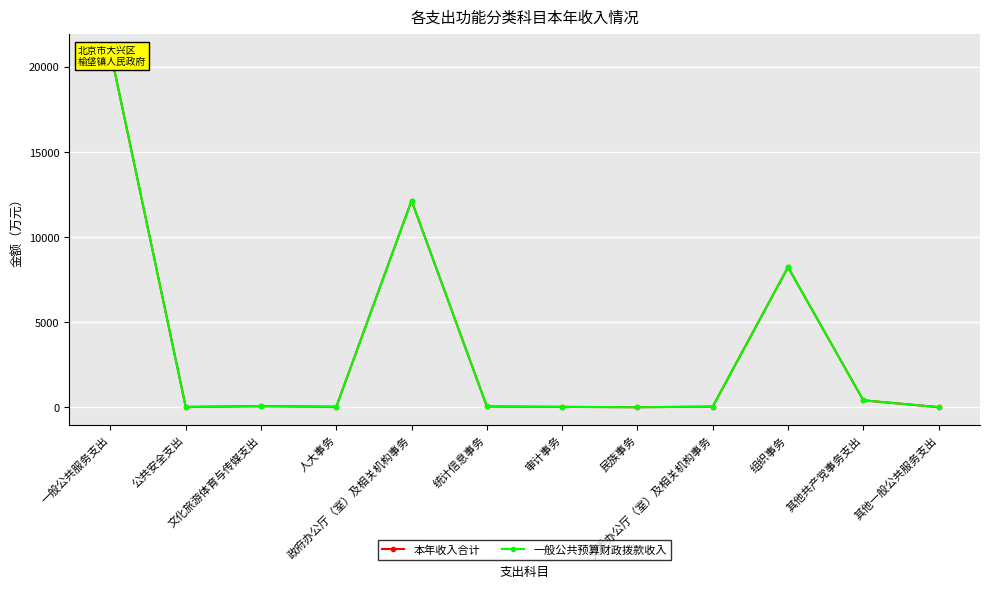

At which category is the sum across all series the highest?

一般公共服务支出